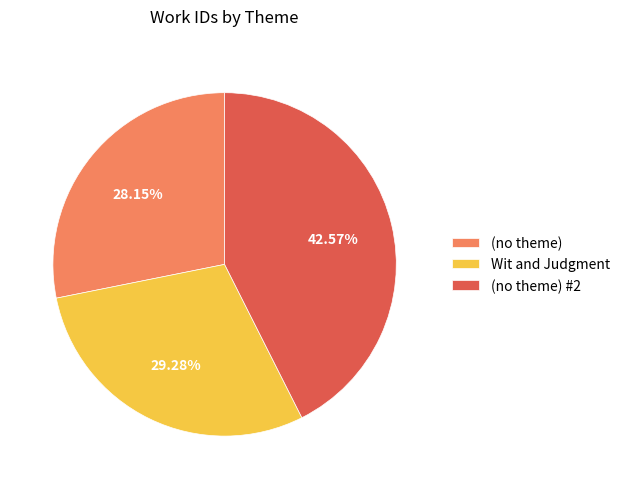

How many segments does this pie chart have?

3